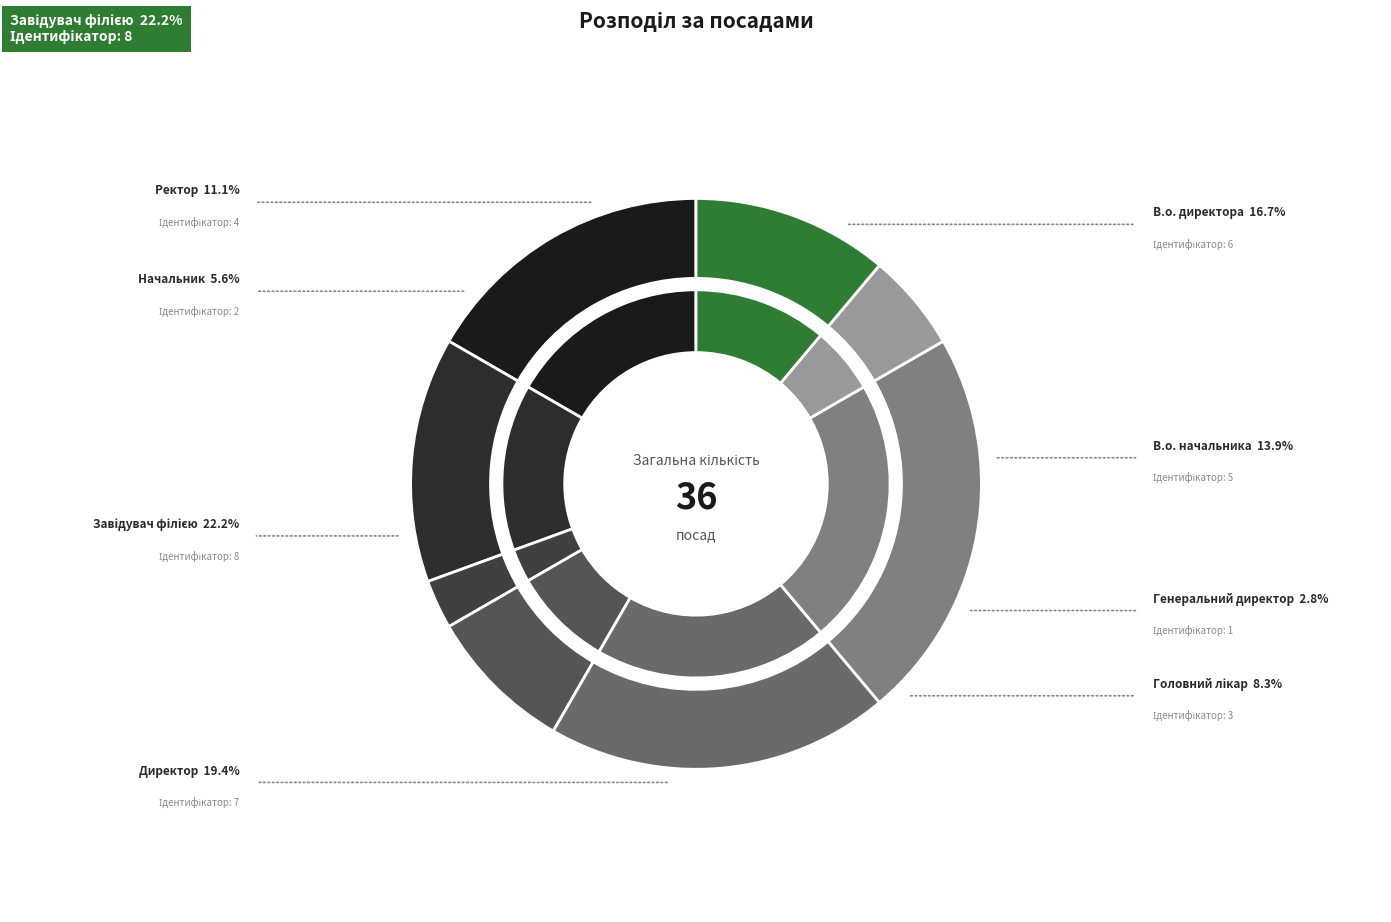

To the nearest percent, what portion does Ректор represent?

11%